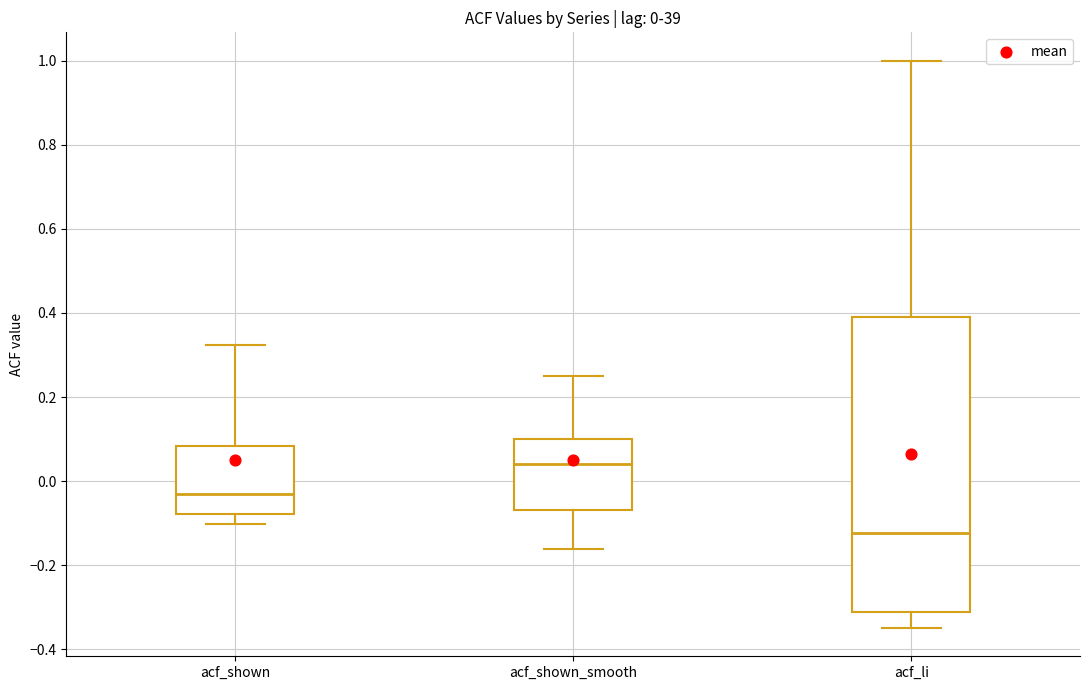

Which box is the tallest, from its lower edge to its upper edge?

acf_li